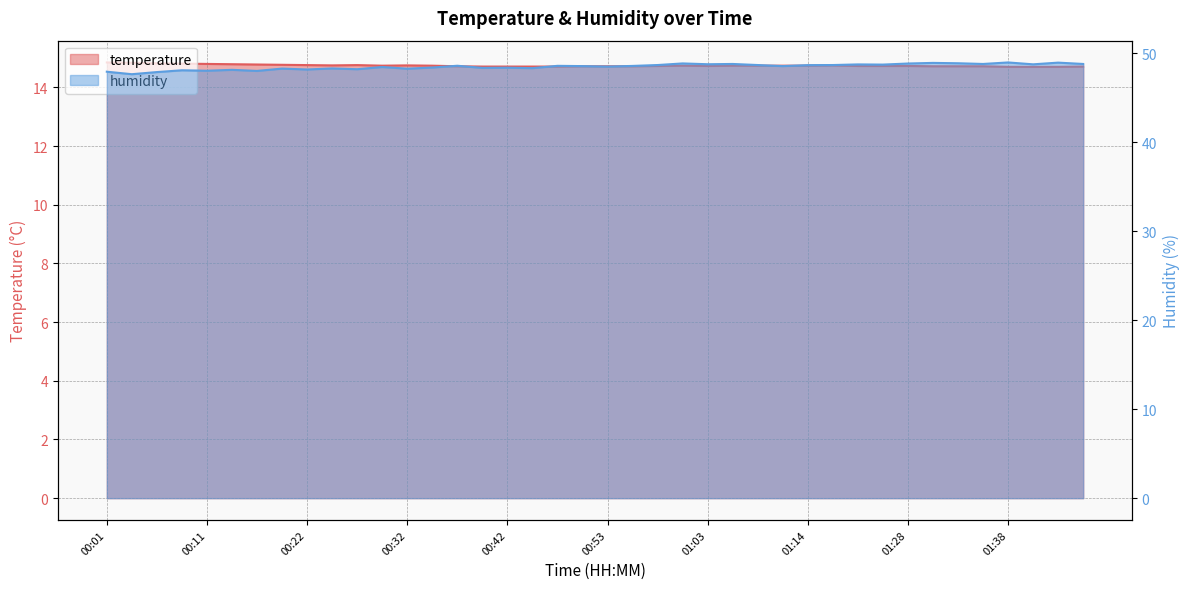

What is the difference between the maximum and second lowest values in the temperature series?

0.2